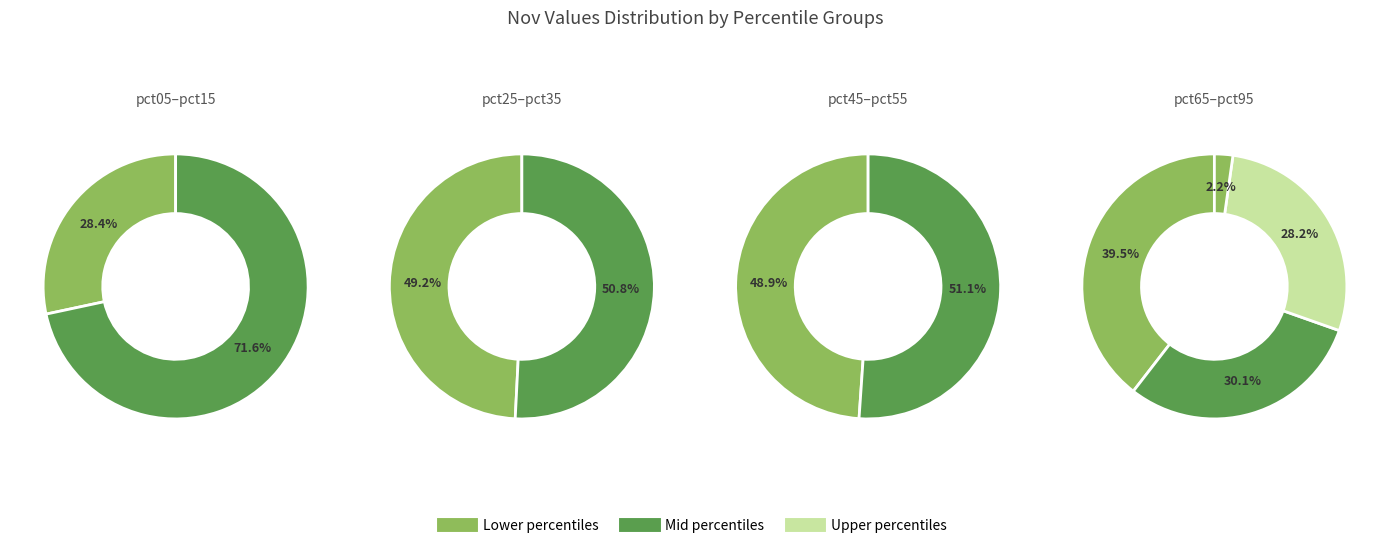

Combined, do pct25 and pct05 account for over 50%?

No